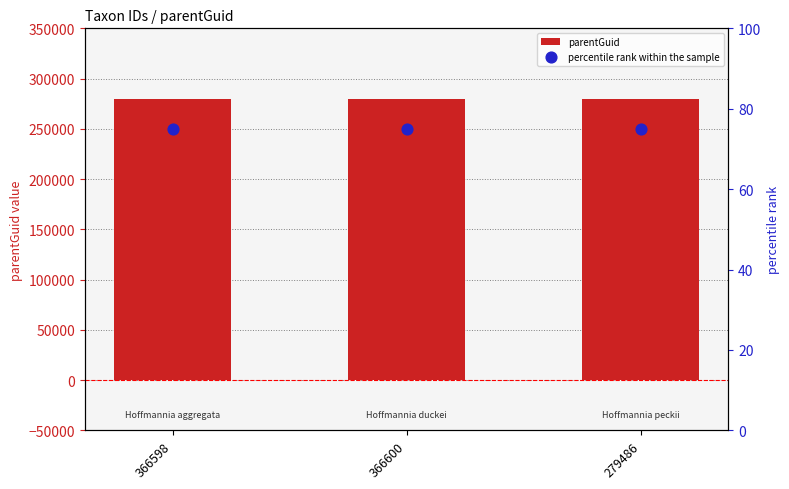

Which series reaches the maximum Y coordinate?

parentGuid